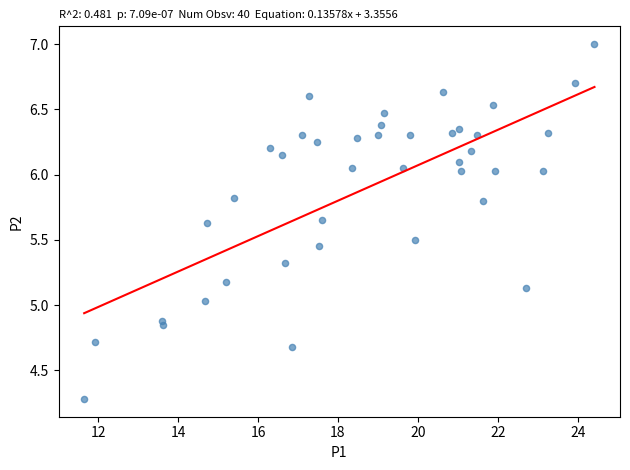

What is the range of X values (max minus min)?

12.8